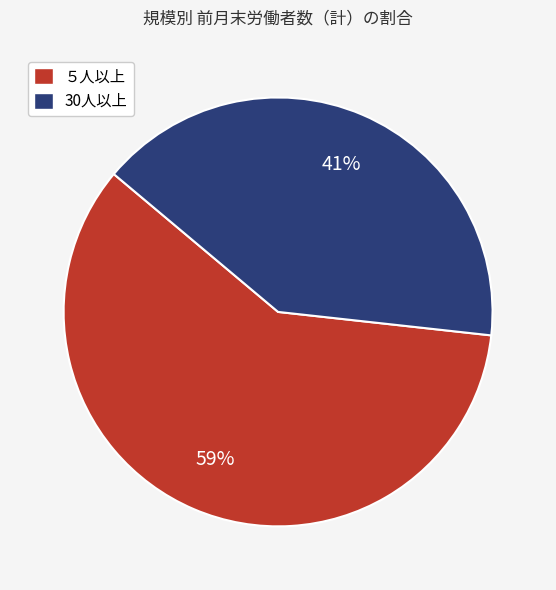

How many segments does this pie chart have?

2